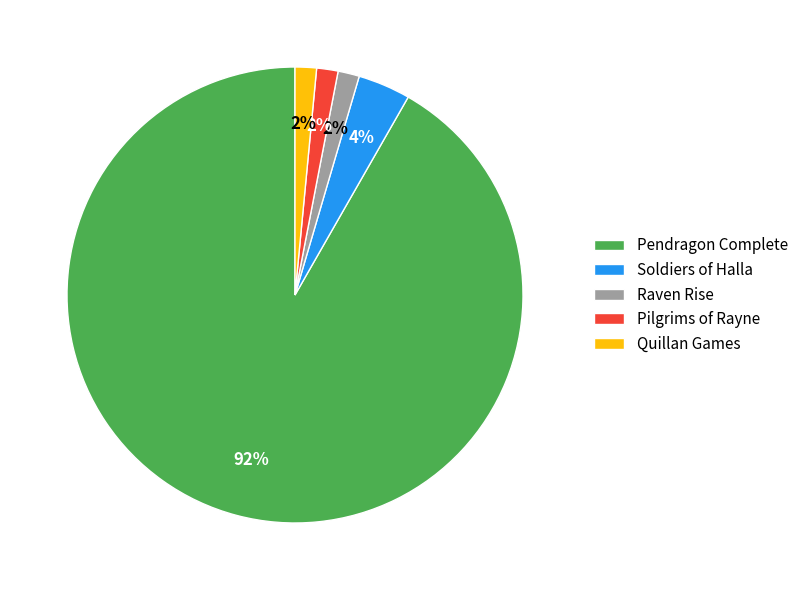

Does any single category account for the majority?

Yes